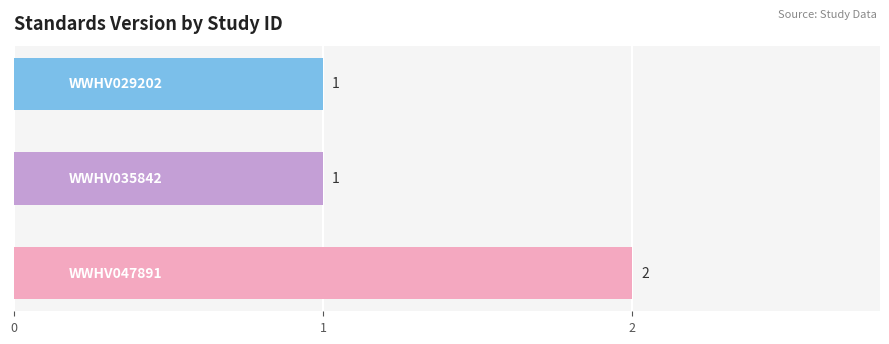

How many categories are shown in the chart?

3